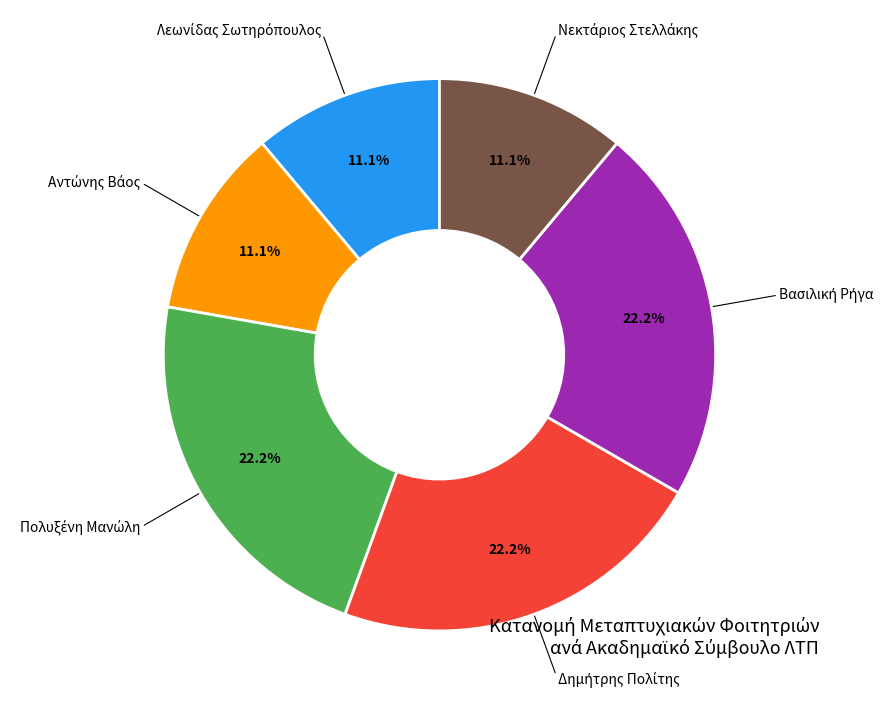

Does any single category account for the majority?

No